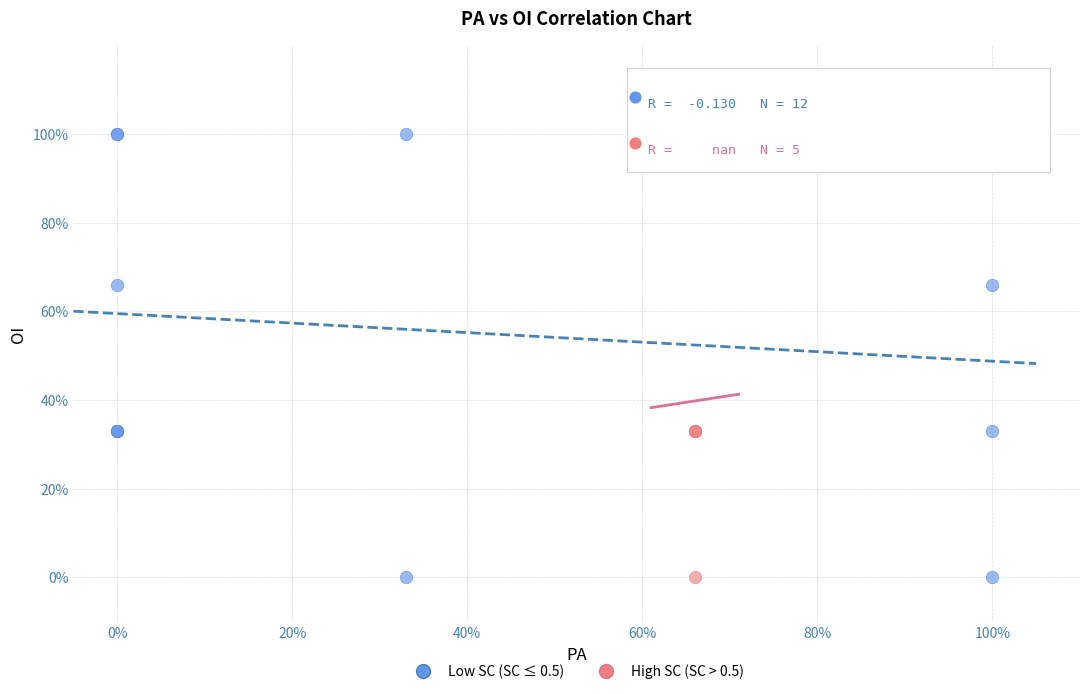

What are all the series names shown in the legend?

Low SC (SC ≤ 0.5), High SC (SC > 0.5)